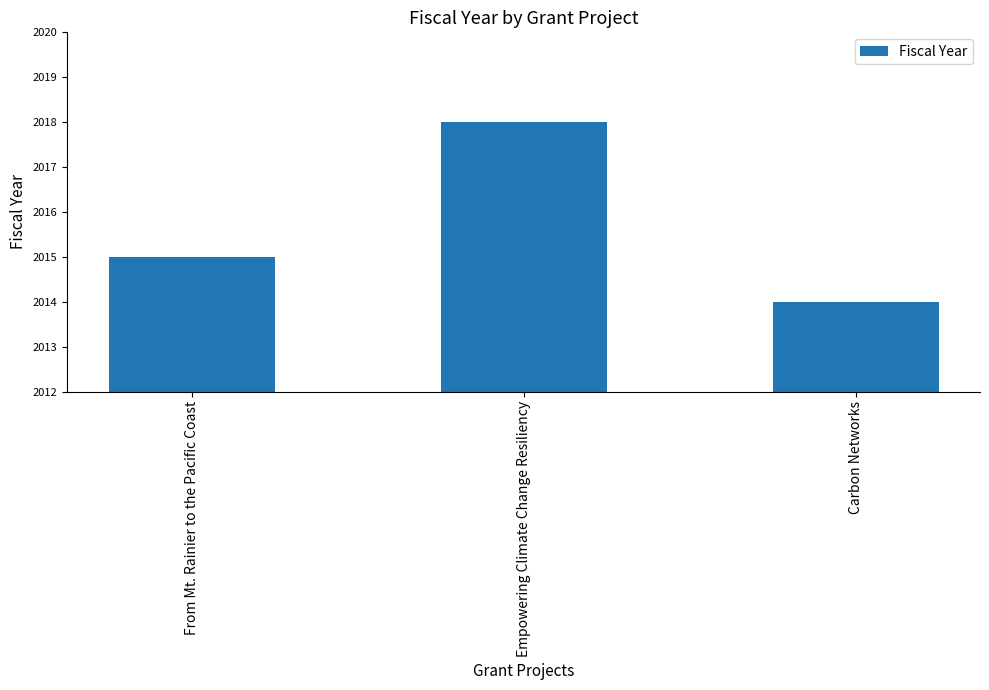

The value at Empowering Climate Change Resiliency is 1275. True or false?

False